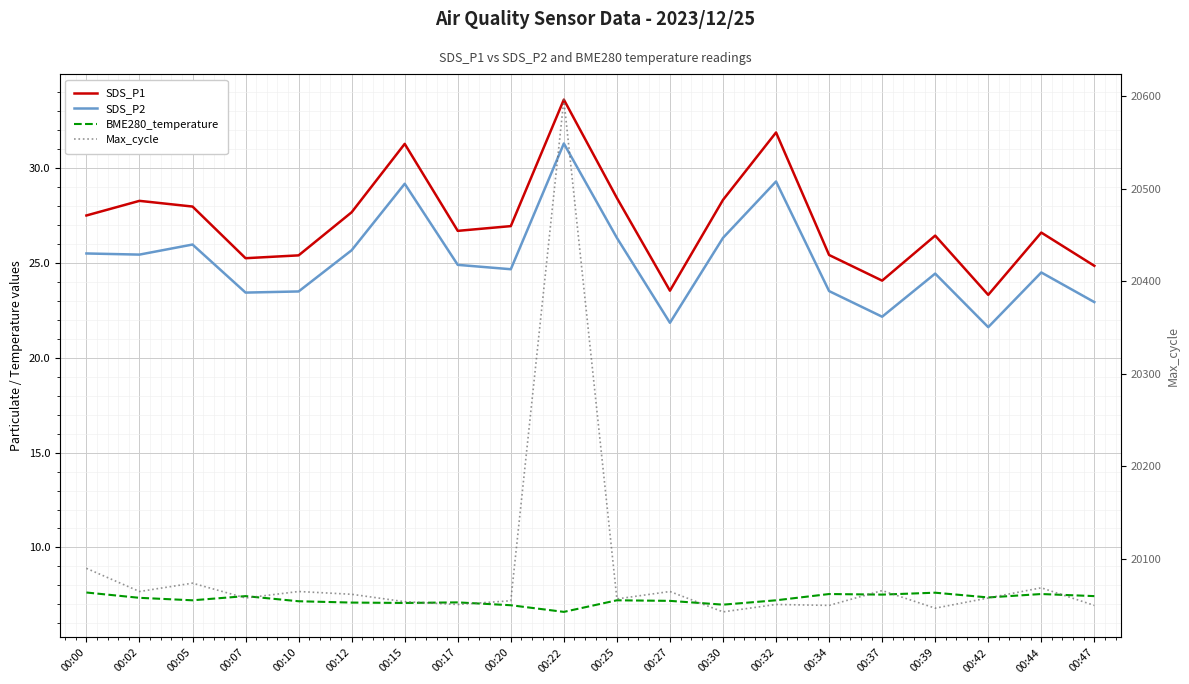

Between 00:20 and 00:17, which is larger?

00:20